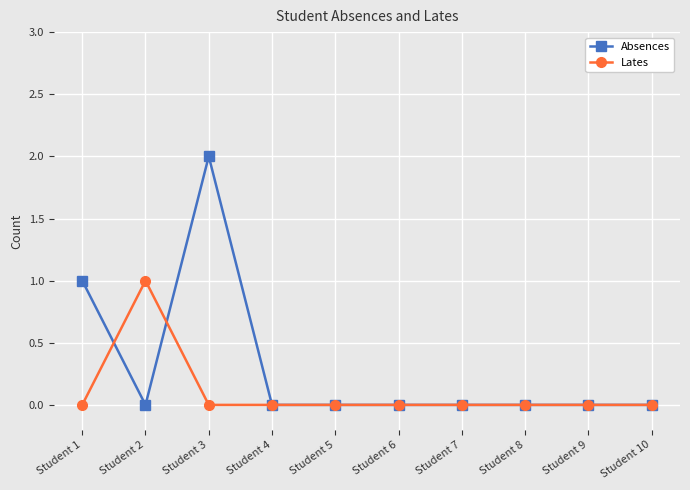

The value of Absences at Student 5 is -1. True or false?

False